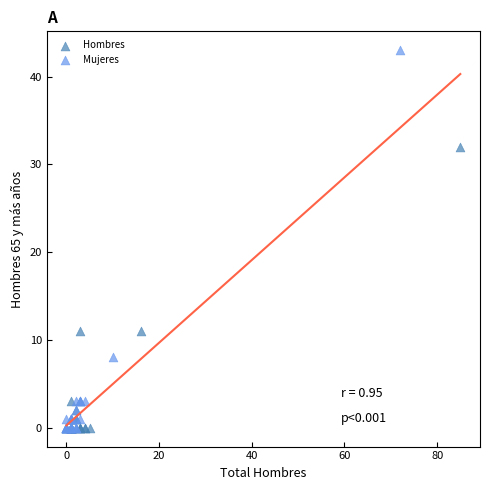

Which series reaches the maximum Y coordinate?

Mujeres